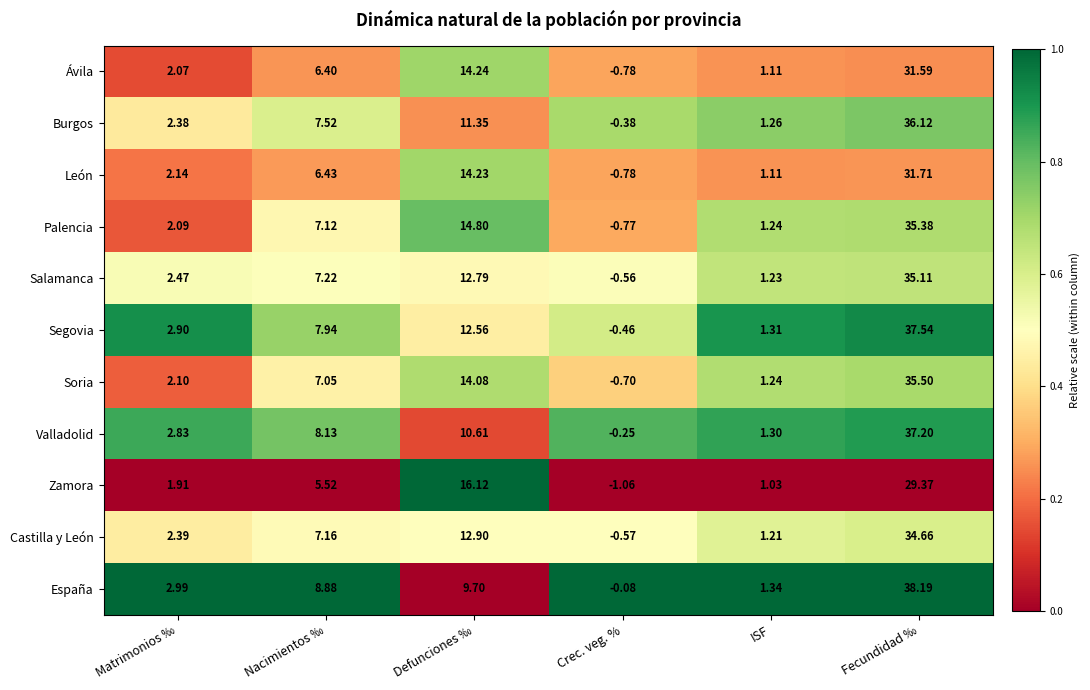

How many categories are shown in the chart?

6